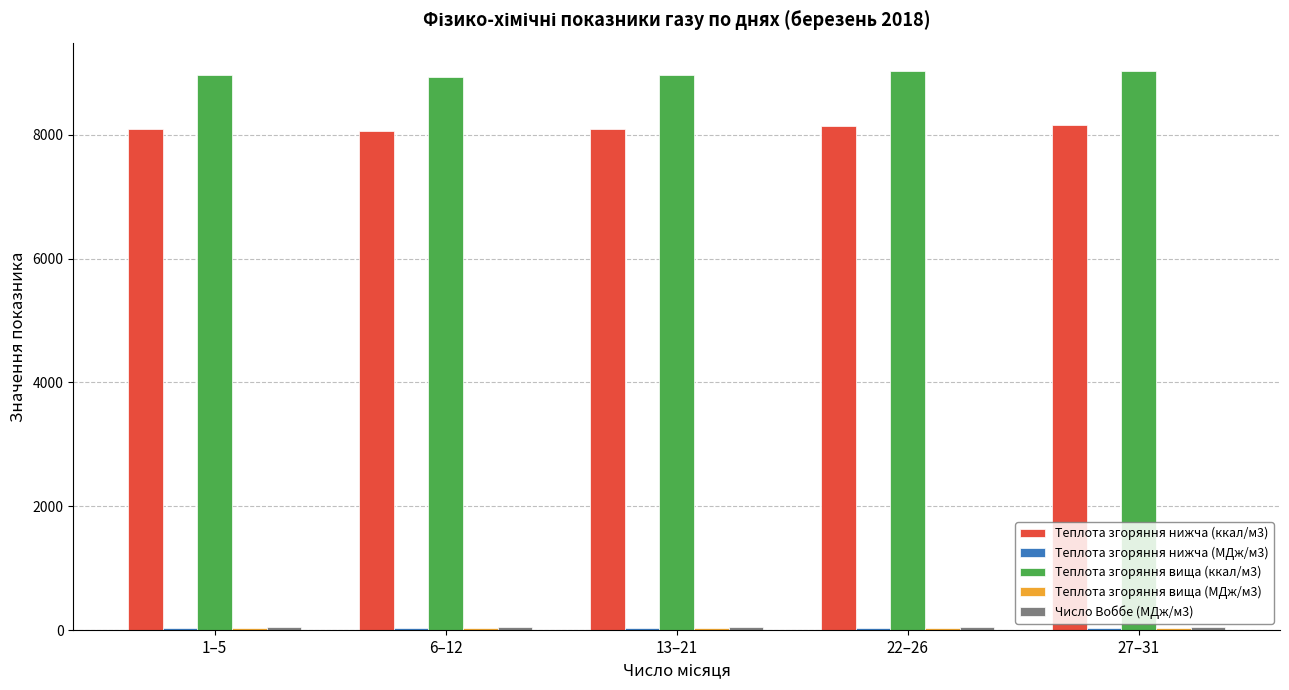

Which series has the largest total across all categories?

Теплота згоряння вища (ккал/м3)